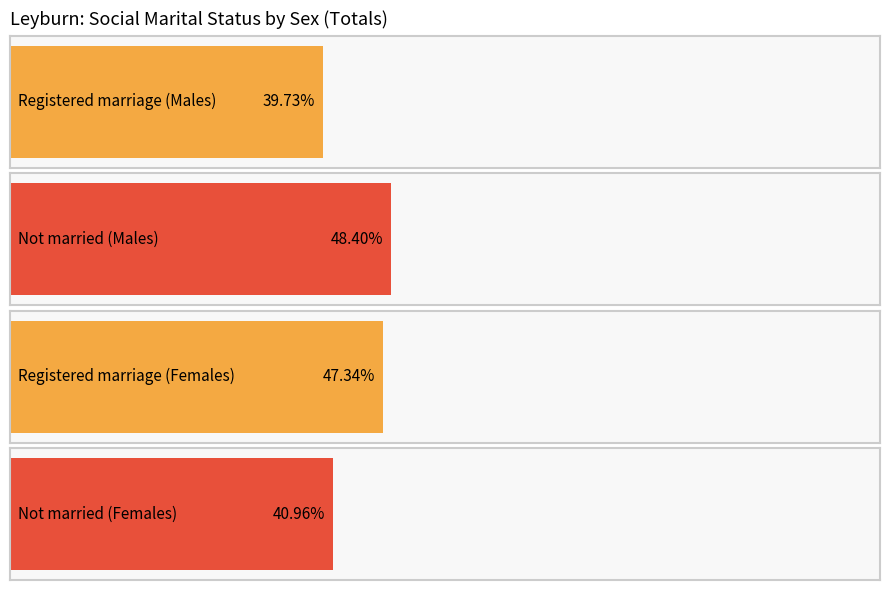

Is the value of Registered marriage at 2 greater than the value of Total at 3?

No